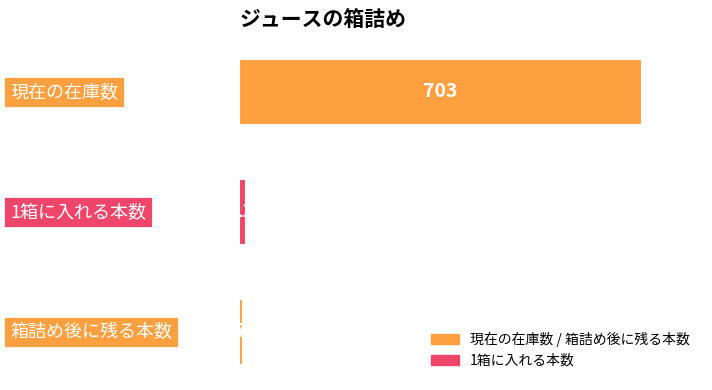

What is the difference between the maximum and second lowest values?

691